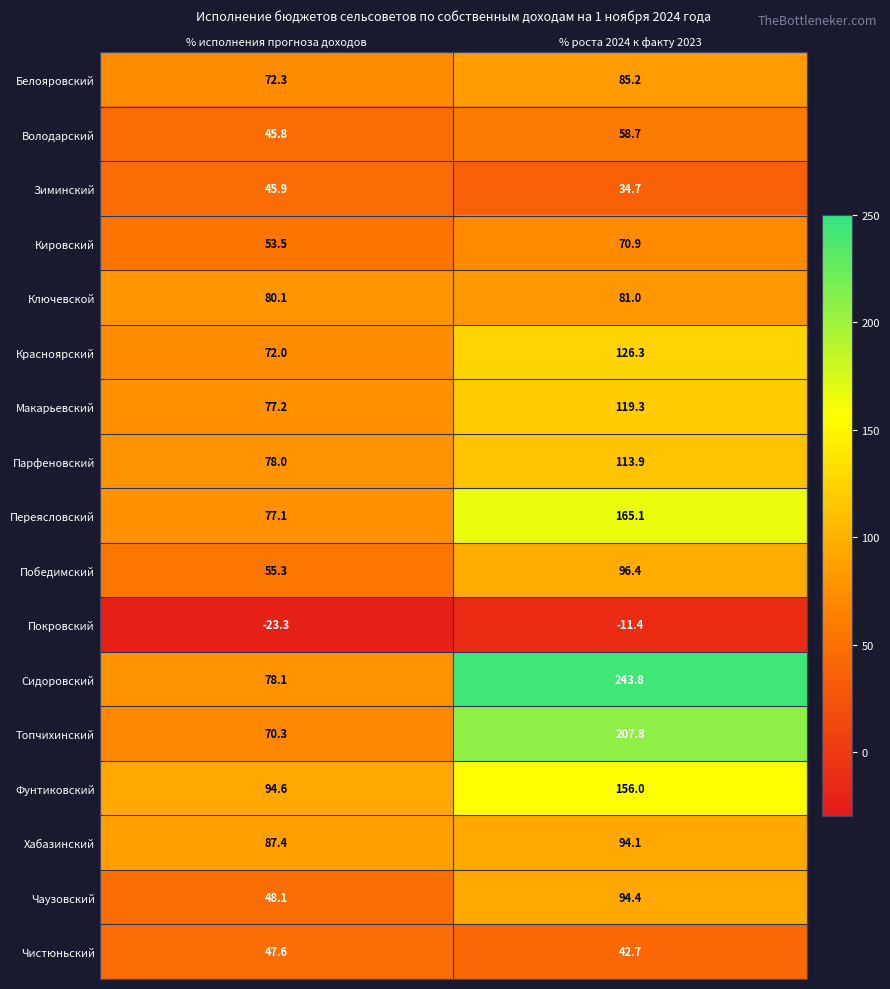

What is the spread (max minus min) of values at % исполнения прогноза доходов?

117.9